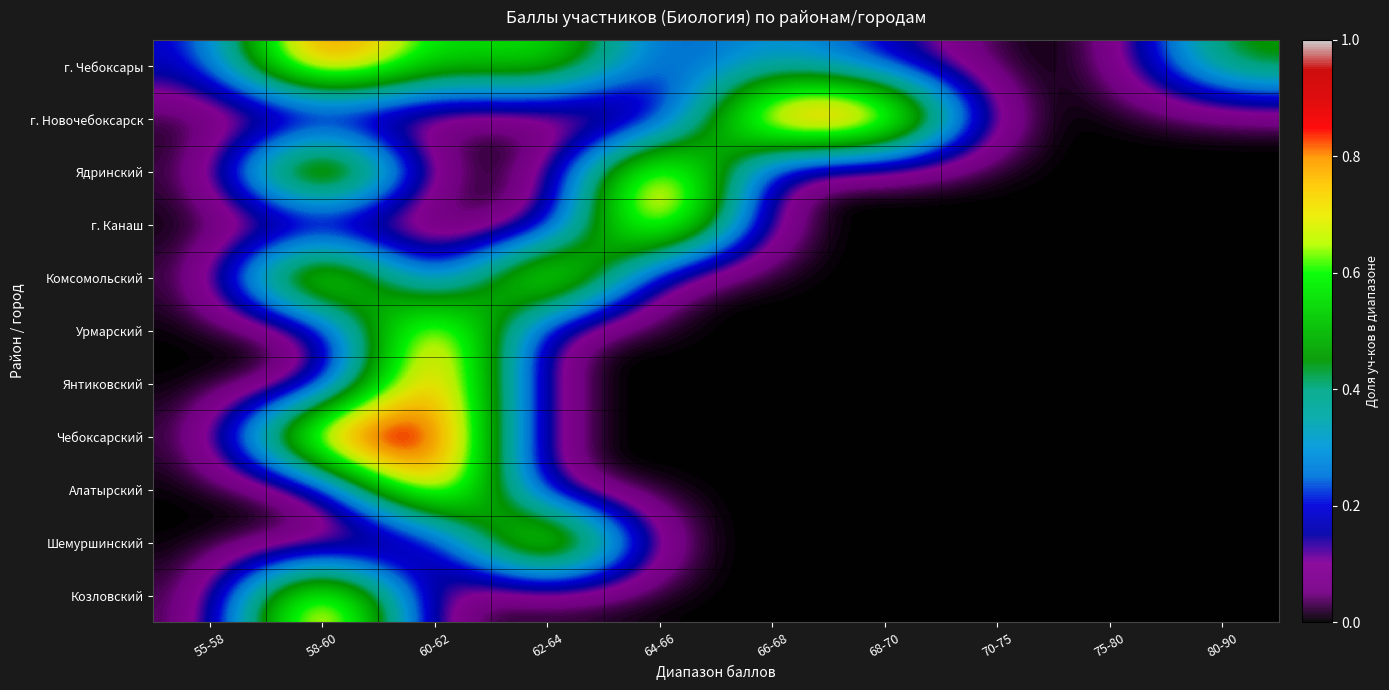

How many data points does each series have?

10